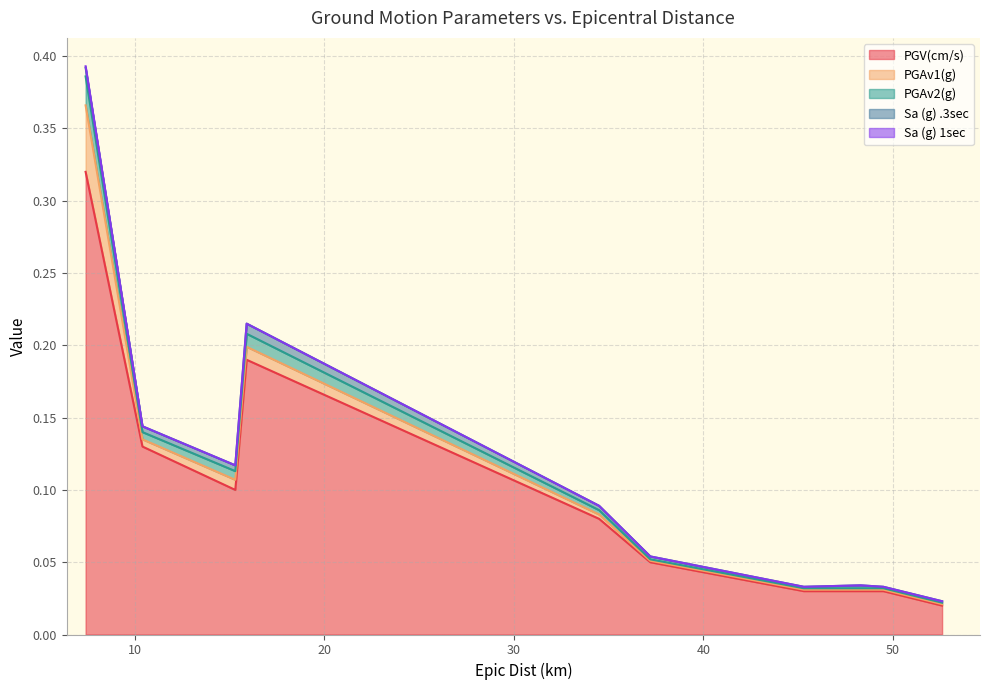

Which series has the widest spread of values?

PGV(cm/s)